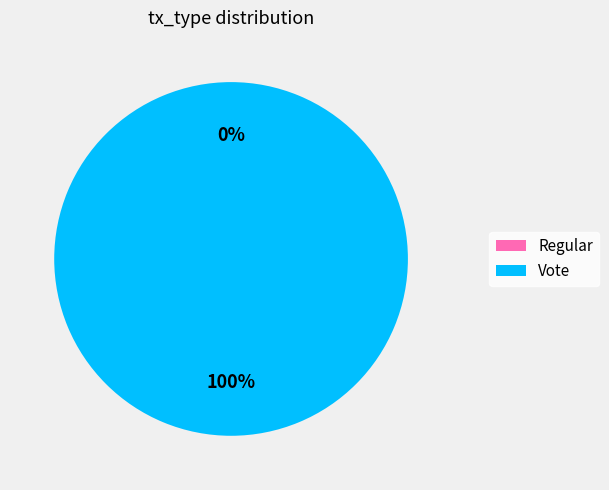

What percentage is the Vote slice, to the nearest percent?

100%